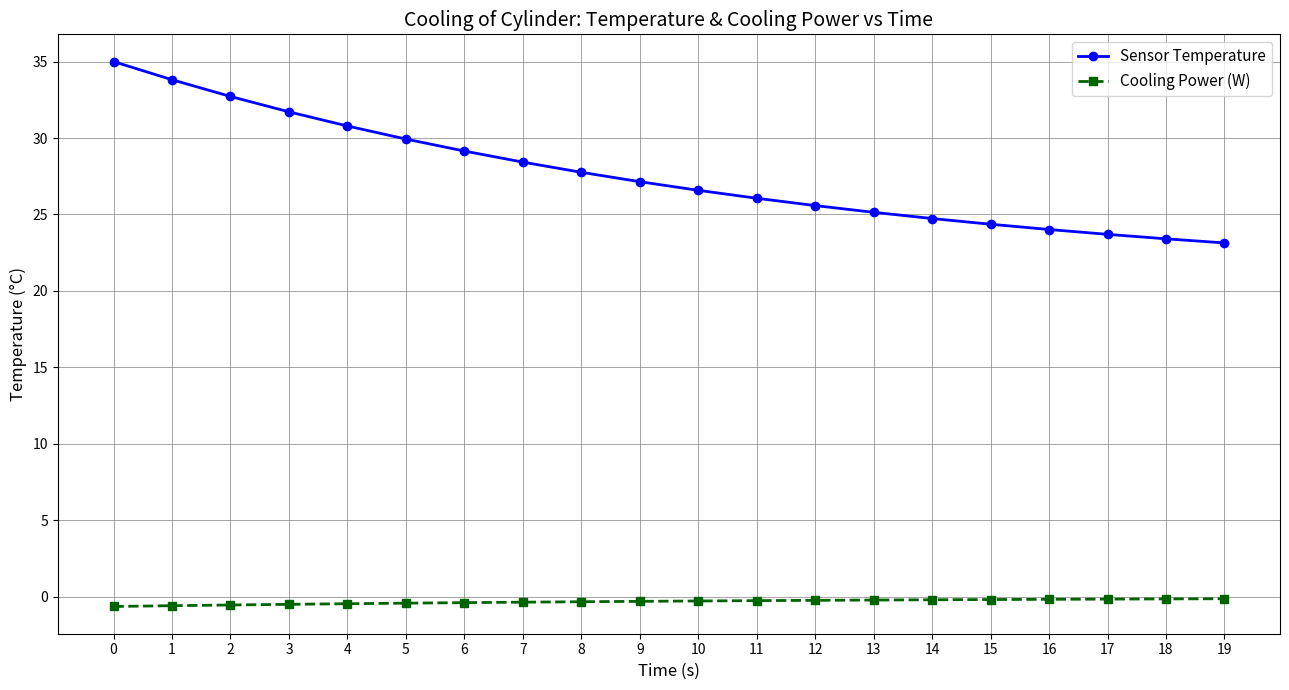

What is the sum of all Sensor Temperature values?

553.2